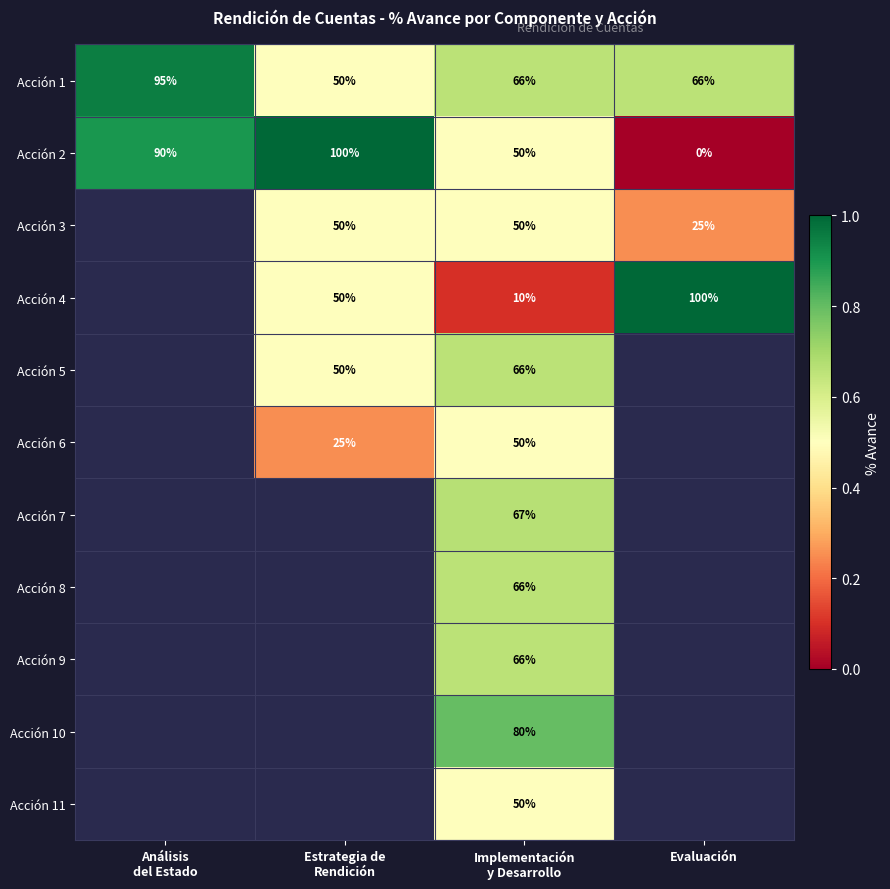

What value does the Acción 1 series have at Implementación y Desarrollo?

0.7